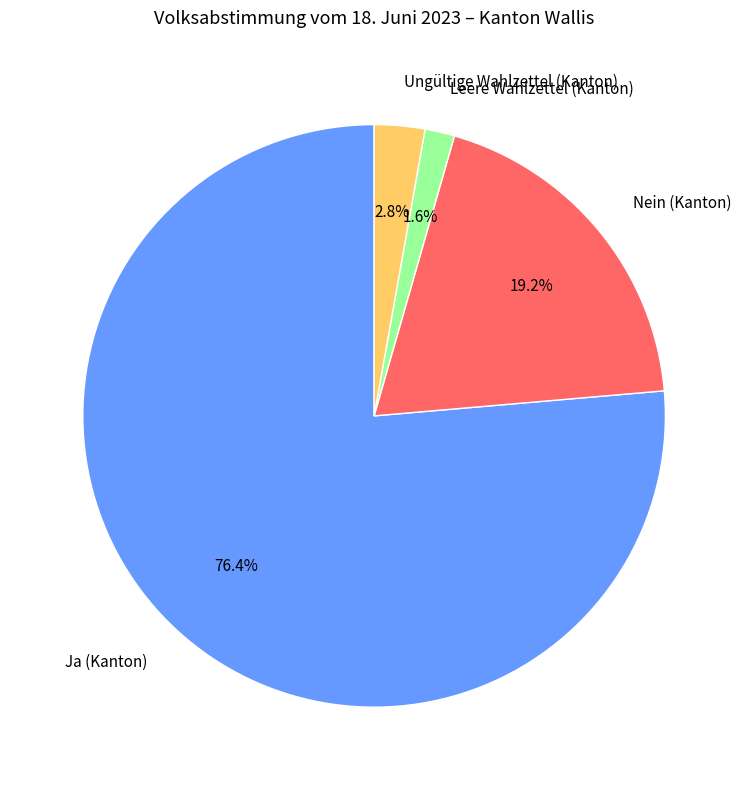

What is the majority slice?

Ja (Kanton)